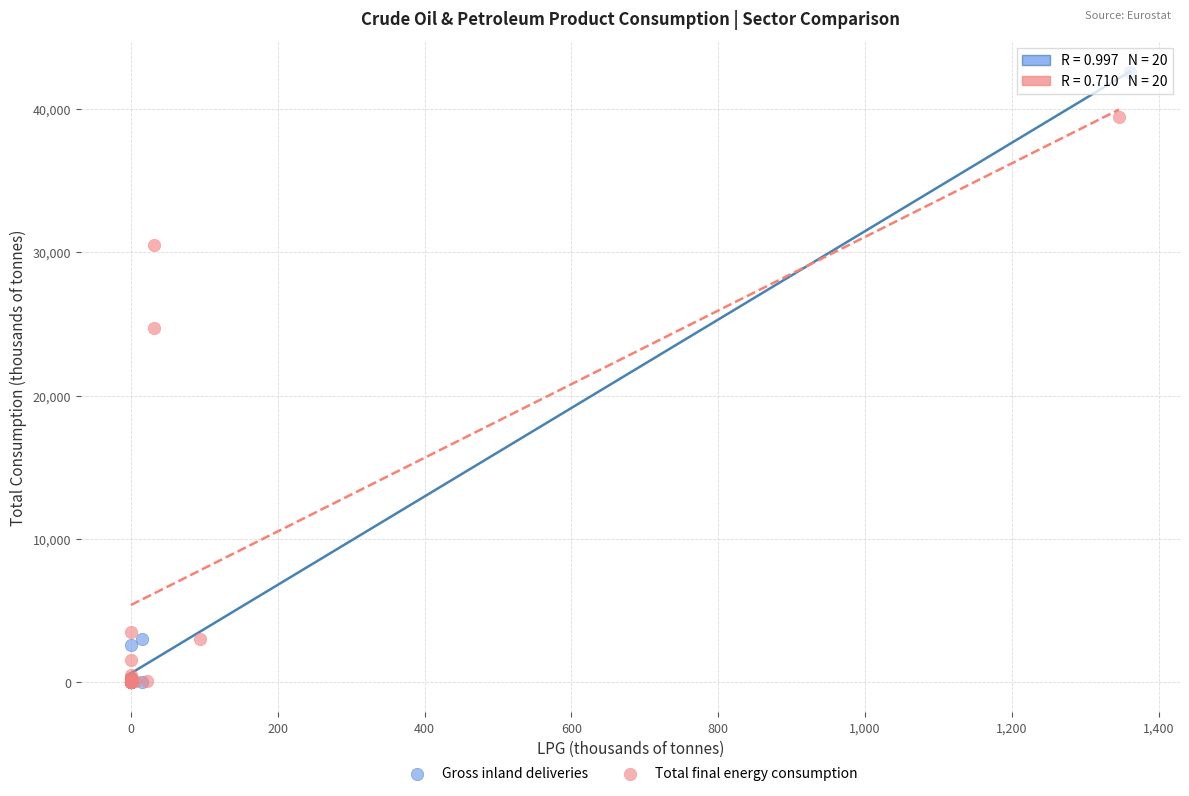

Which series has the largest Y range (max minus min)?

Gross inland deliveries